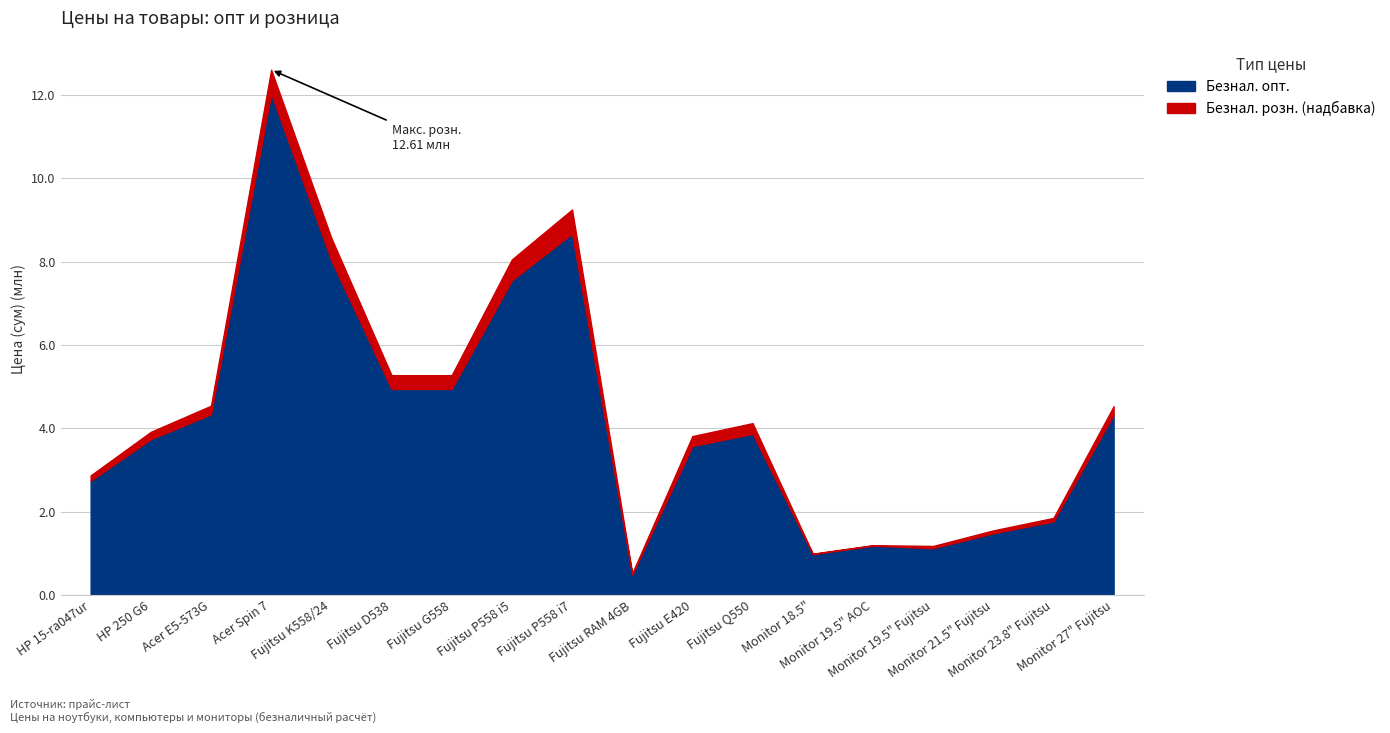

How many interior local peaks does the Безнал. розн. series have?

4